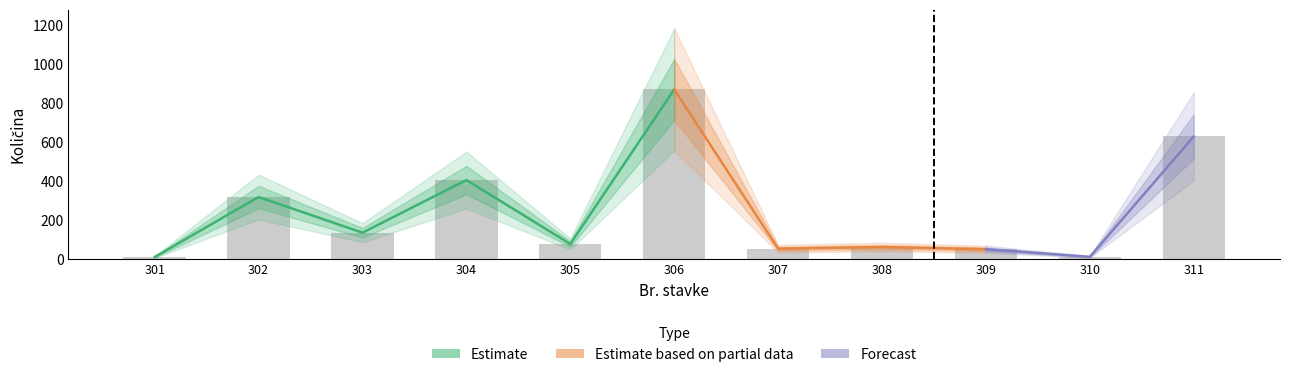

What is the change in value from 305 to 309?

-27.0